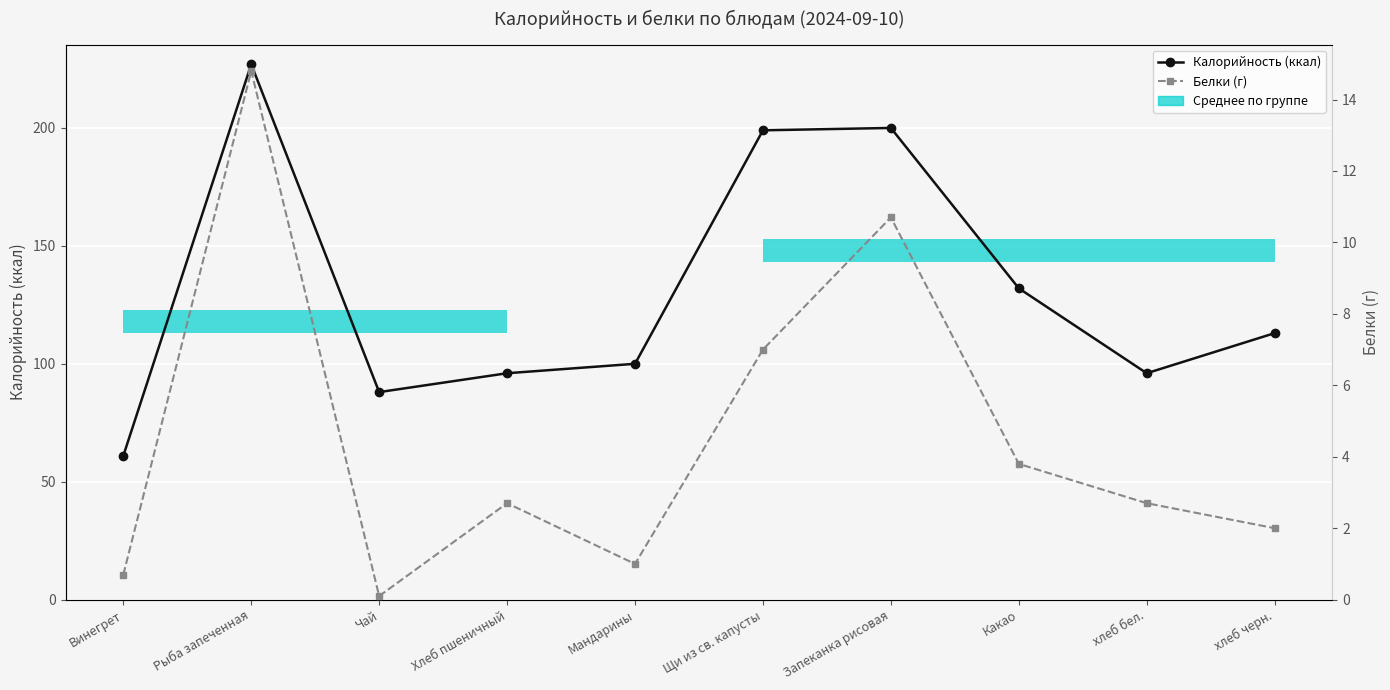

What is the label of the 9th point from the left?

хлеб бел.